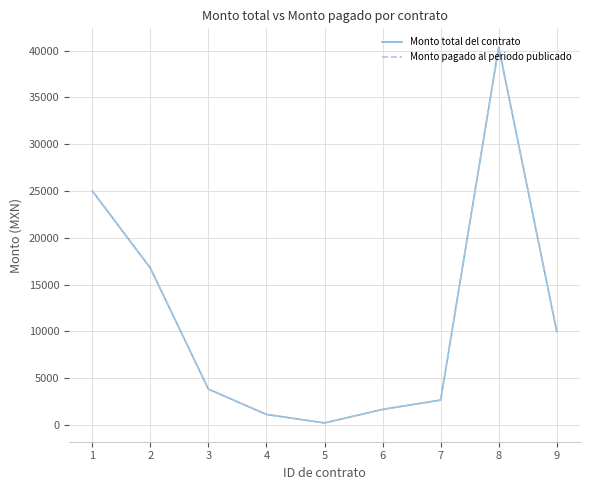

What is the total value across all series at 2?

33533.3